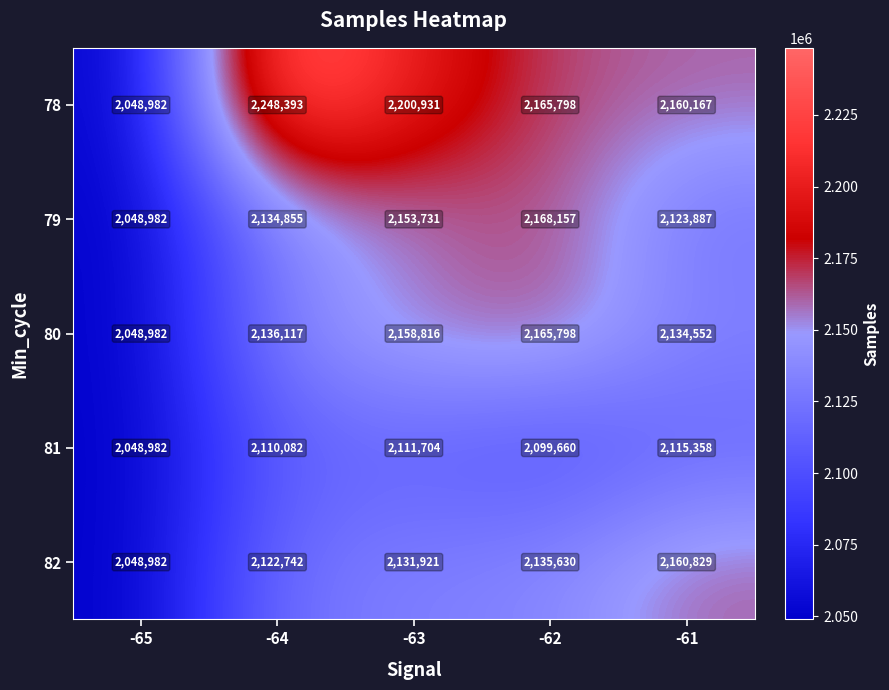

Reading left to right, what are all the values shown in this chart?

78: 2048982	2248393	2200931	2165798	2160167
79: 2048982	2134855	2153731	2168157	2123887
80: 2048982	2136117	2158816	2165798	2134552
81: 2048982	2110082	2111704	2099660	2115358
82: 2048982	2122742	2131921	2135630	2160829